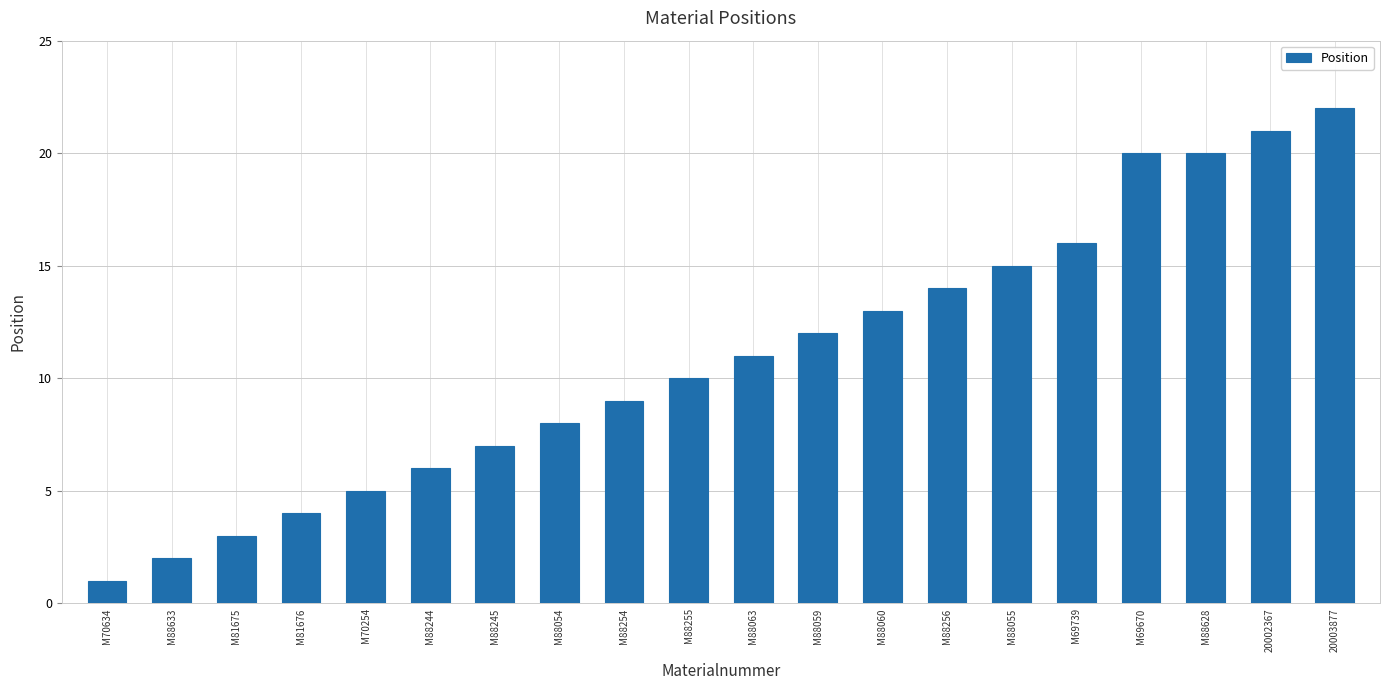

How many values are below 11?

10